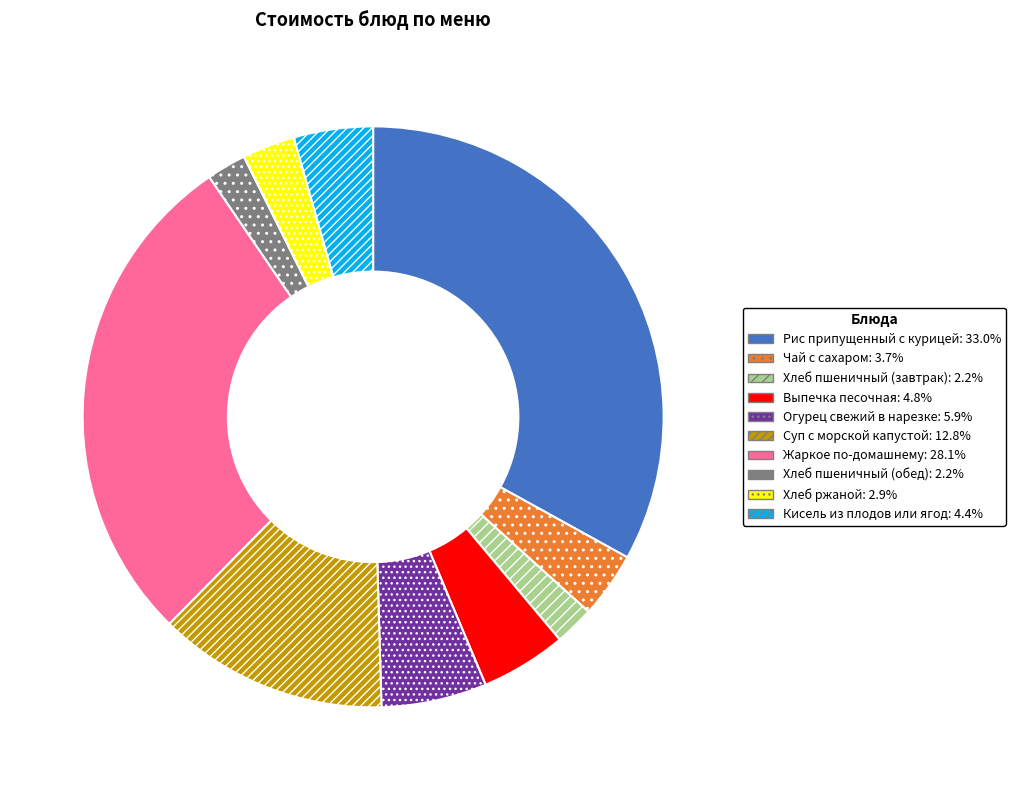

What is the largest slice in the pie chart?

Рис припущенный с курицей